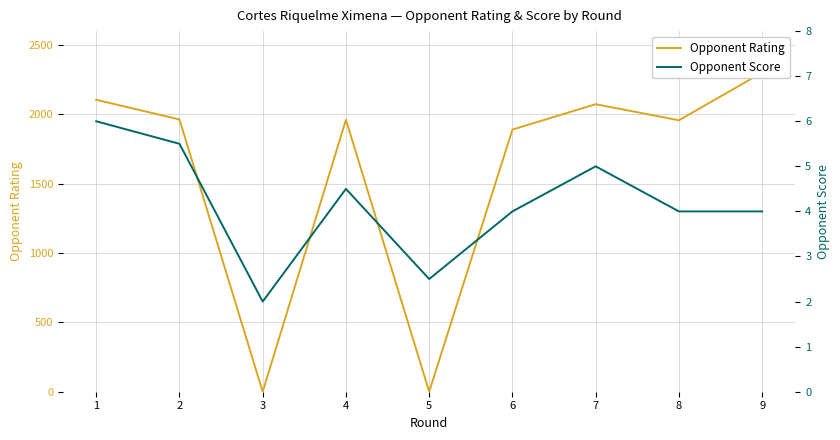

At 9, list the series in order from smallest to largest.

Opponent Score, Opponent Rating